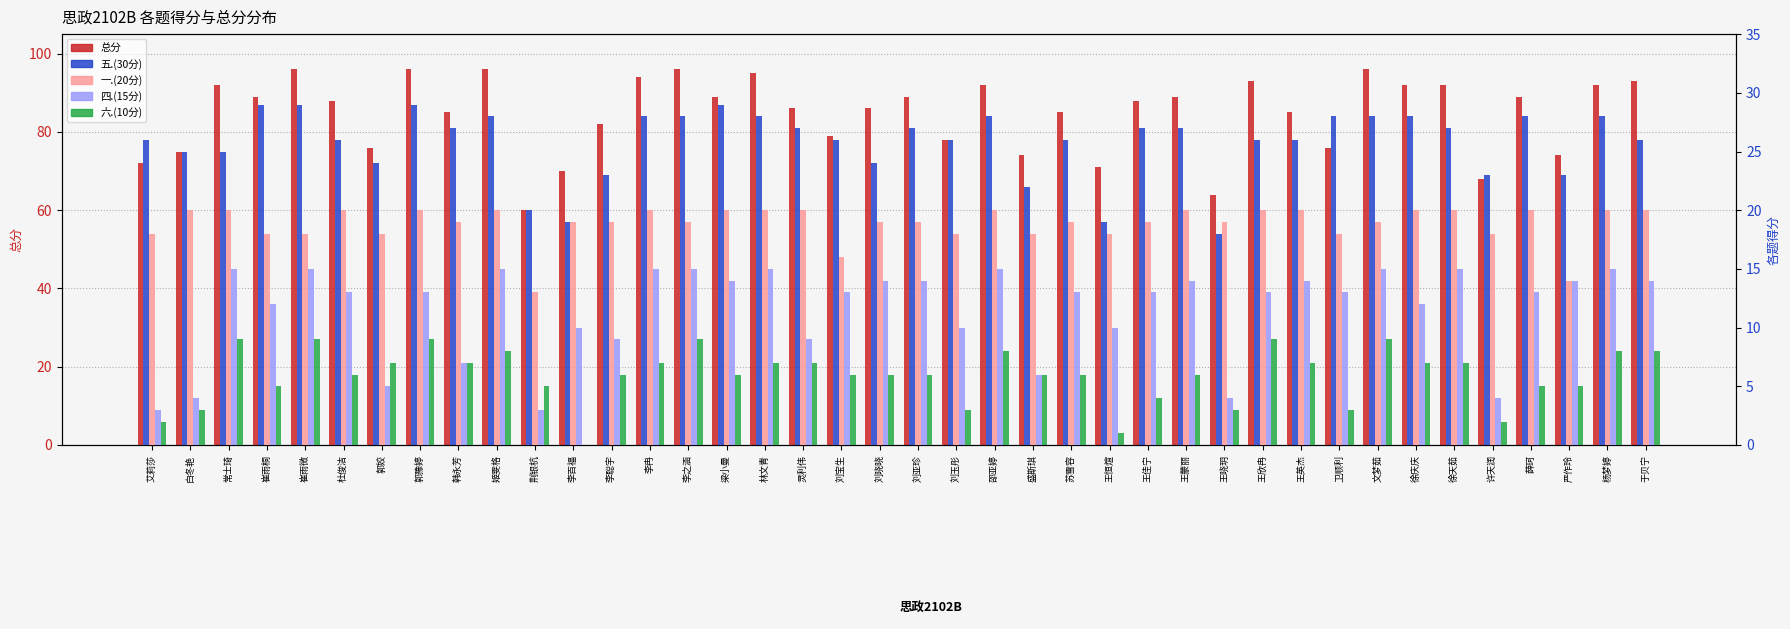

The value of 六.(10分) at 李聪宇 is 2. True or false?

False